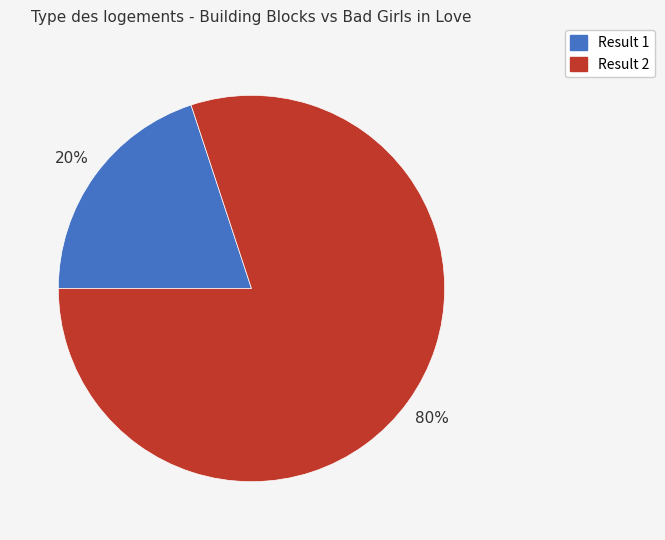

Approximately how many times larger is the value at Result 2 compared to Result 1?

4.0